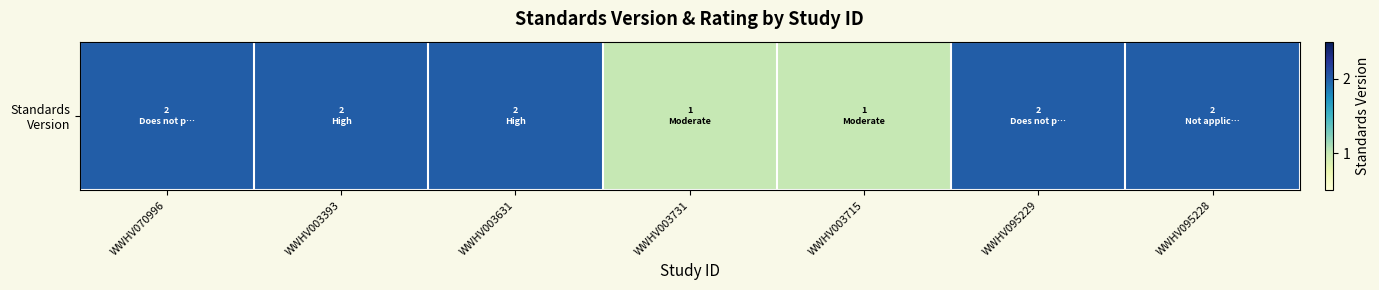

At which category does the chart reach its peak across all series?

WWHV070996